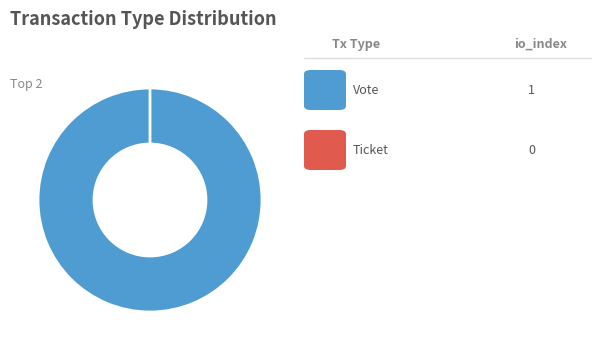

To the nearest percent, what is the difference between the largest and smallest slice percentages?

100%